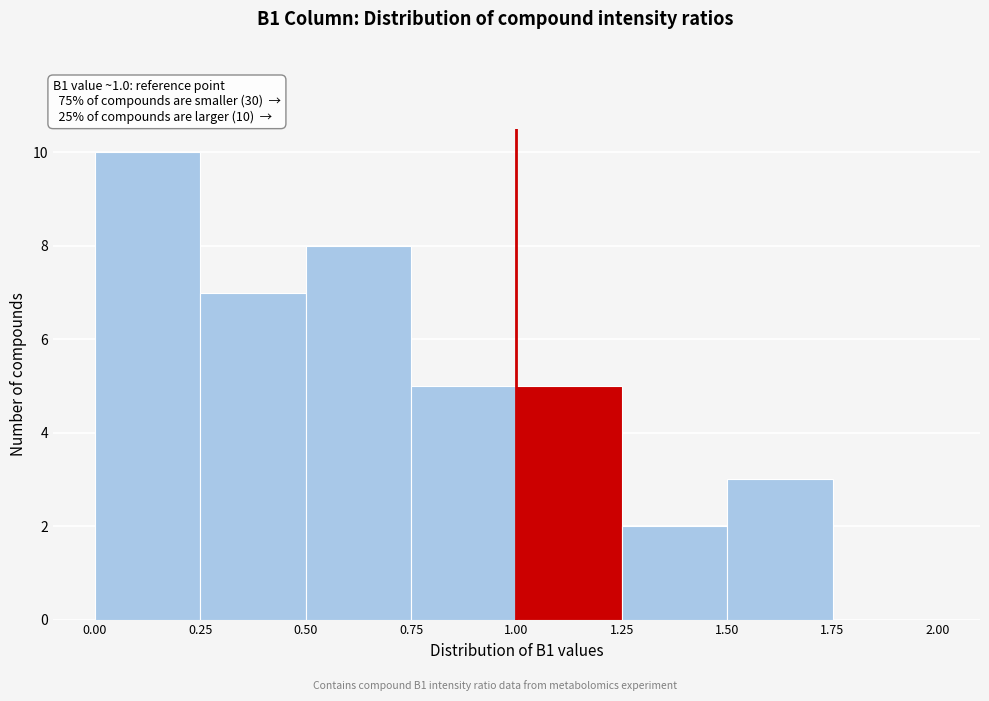

Which range on the x-axis has the tallest bar?

0.00 to 0.25